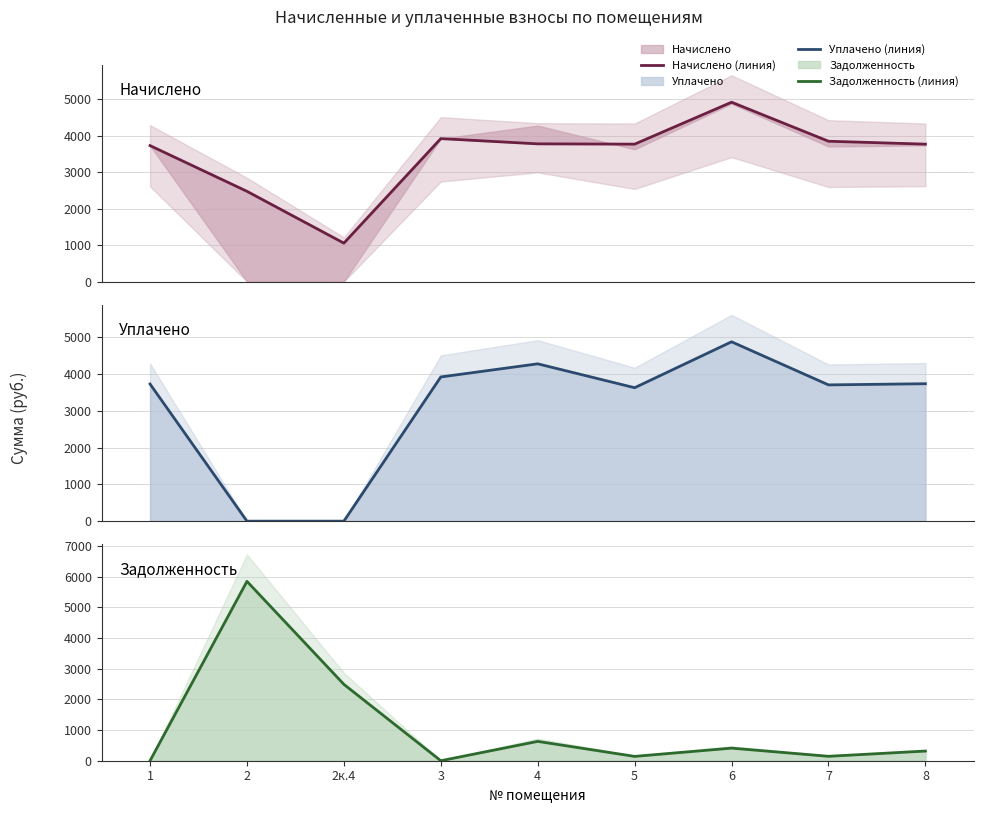

In Уплачено, how many points are lower than both neighbors (excluding endpoints)?

2